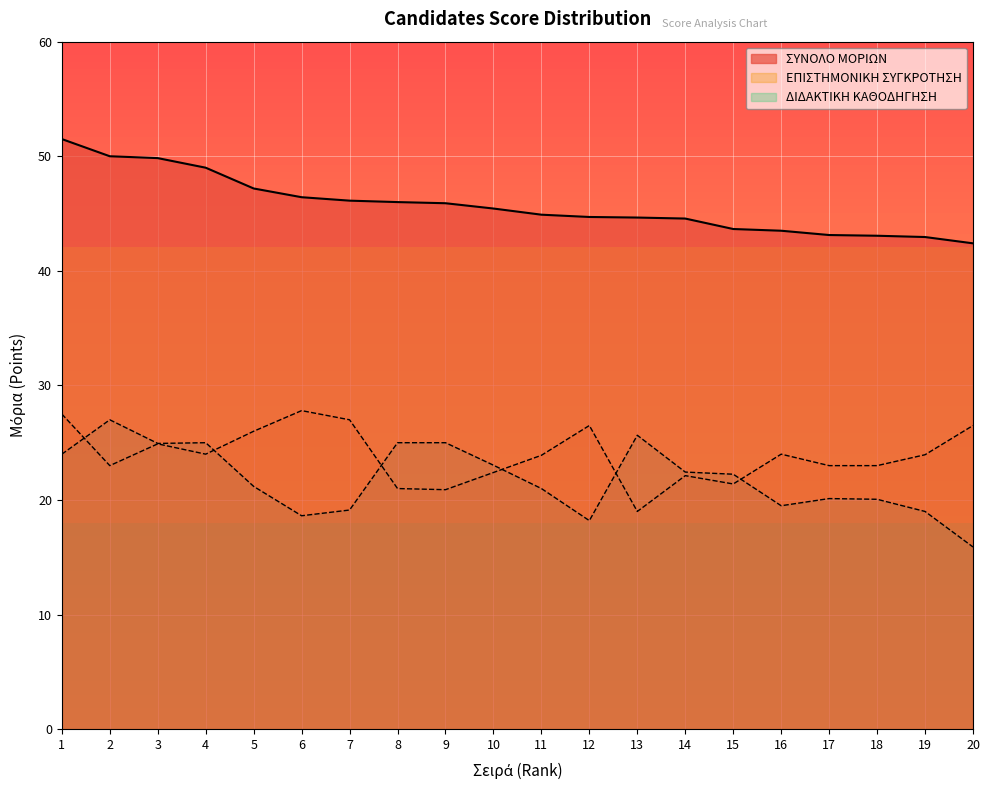

In ΔΙΔΑΚΤΙΚΗ ΚΑΘΟΔΗΓΗΣΗ, how many points are higher than both neighbors (excluding endpoints)?

4